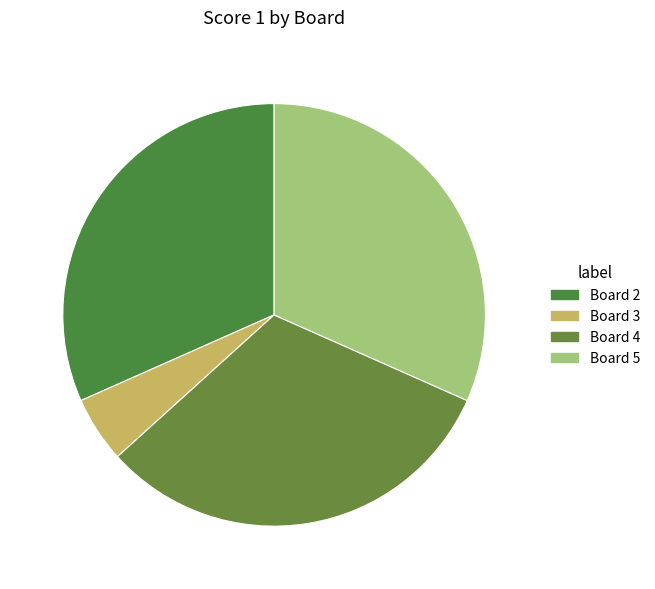

To the nearest percent, what is the combined percentage of Board 3 and Board 4?

37%